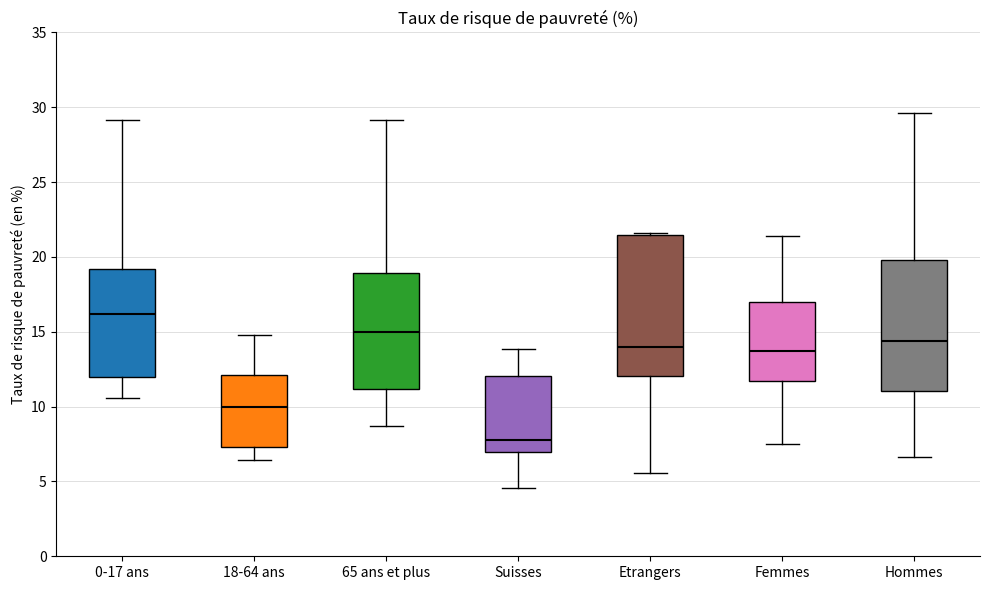

Reading left to right, read every box against the y-axis: the position of its median line, the range the box covers, and the ends of its whiskers. The values are not printed on the chart, so give them approximately, as read against the axis.

0-17 ans: median 16.0, box 12.0 to 19.0, whiskers 10.5 to 29.0
18-64 ans: median 10.0, box 7.5 to 12.0, whiskers 6.5 to 15.0
65 ans et plus: median 15.0, box 11.0 to 19.0, whiskers 8.5 to 29.0
Suisses: median 8.0, box 7.0 to 12.0, whiskers 4.5 to 14.0
Etrangers: median 14.0, box 12.0 to 21.5, whiskers 5.5 to 21.5 (just above the box's upper edge)
Femmes: median 13.5, box 11.5 to 17.0, whiskers 7.5 to 21.5
Hommes: median 14.5, box 11.0 to 20.0, whiskers 6.5 to 29.5